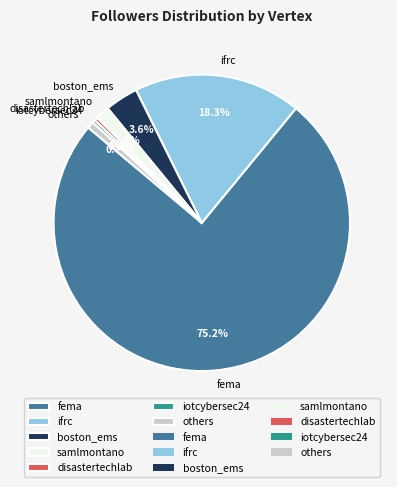

Between iotcybersec24 and samlmontano, which is larger?

samlmontano